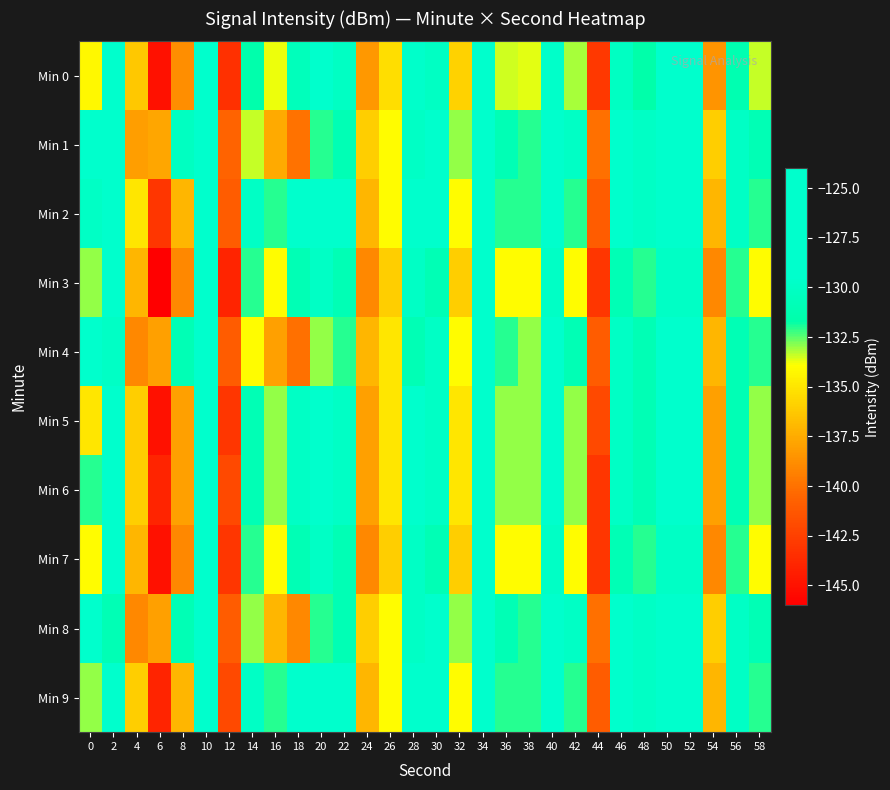

At which category is the sum across all series the highest?

10